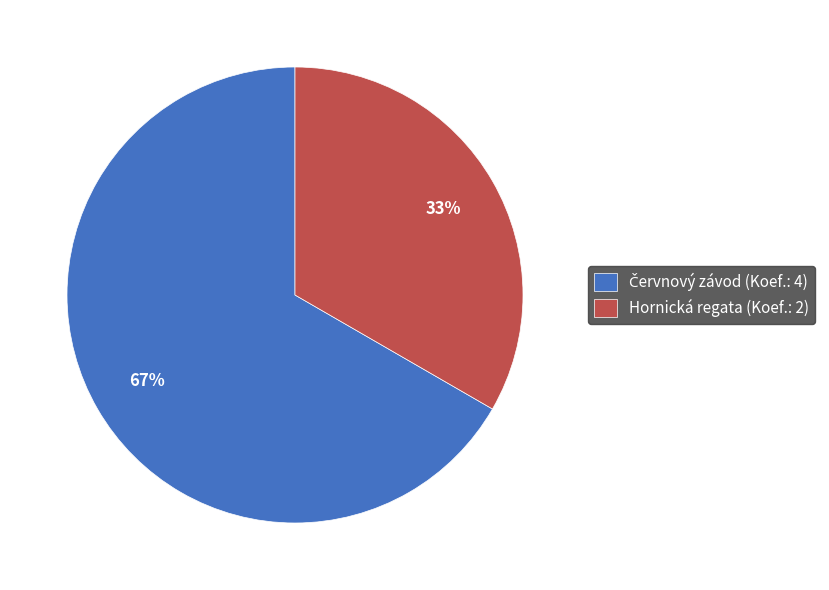

The Hornická regata (Koef.: 2) slice represents 41% of the pie. True or false?

False